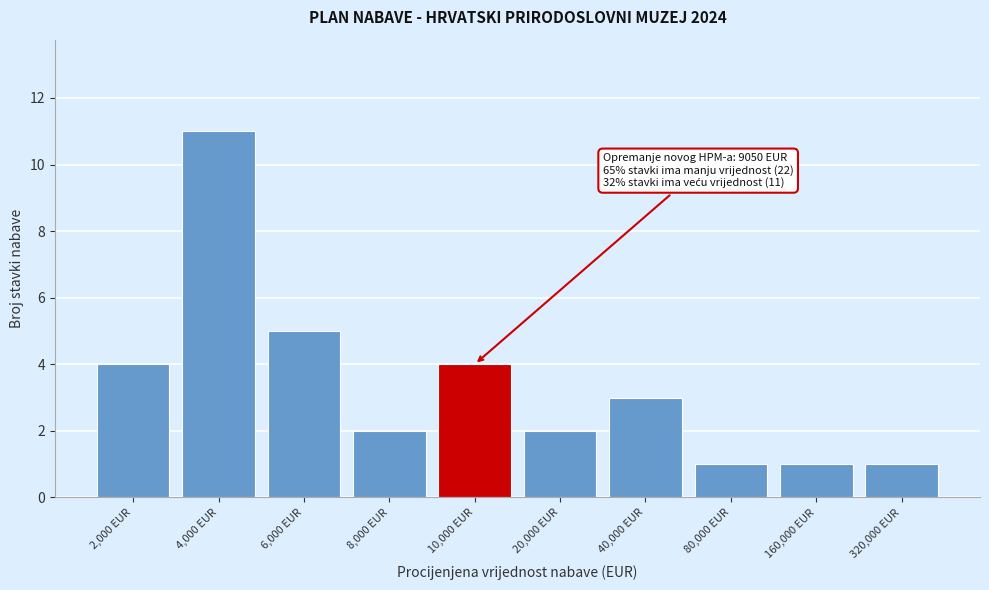

Reading left to right, what are all the values shown in this chart?

2,000 EUR=4	4,000 EUR=11	6,000 EUR=5	8,000 EUR=2	10,000 EUR=4	20,000 EUR=2	40,000 EUR=3	80,000 EUR=1	160,000 EUR=1	320,000 EUR=1